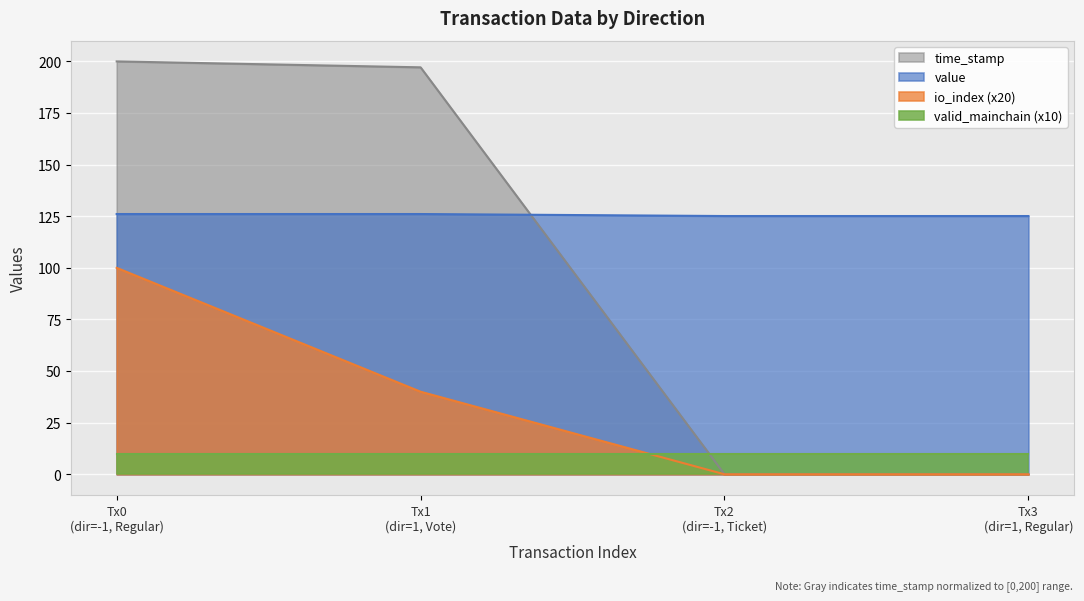

True or false: value and io_index (x20) cross at least once.

False